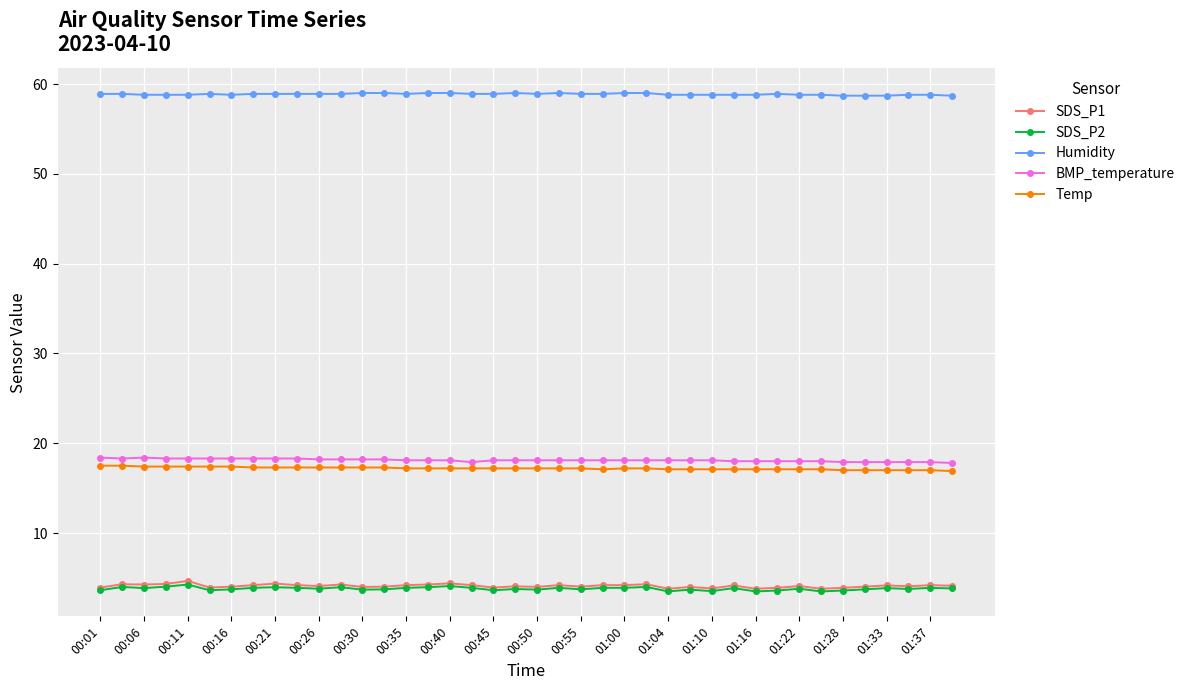

What is the minimum value for BMP_temperature?

17.8